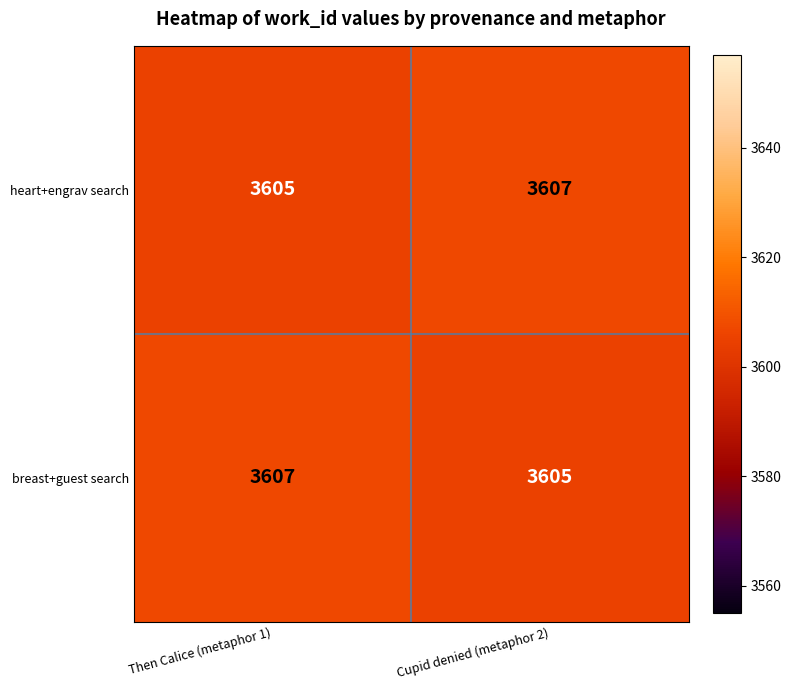

What is the total value across all series at Cupid denied (metaphor 2)?

7212